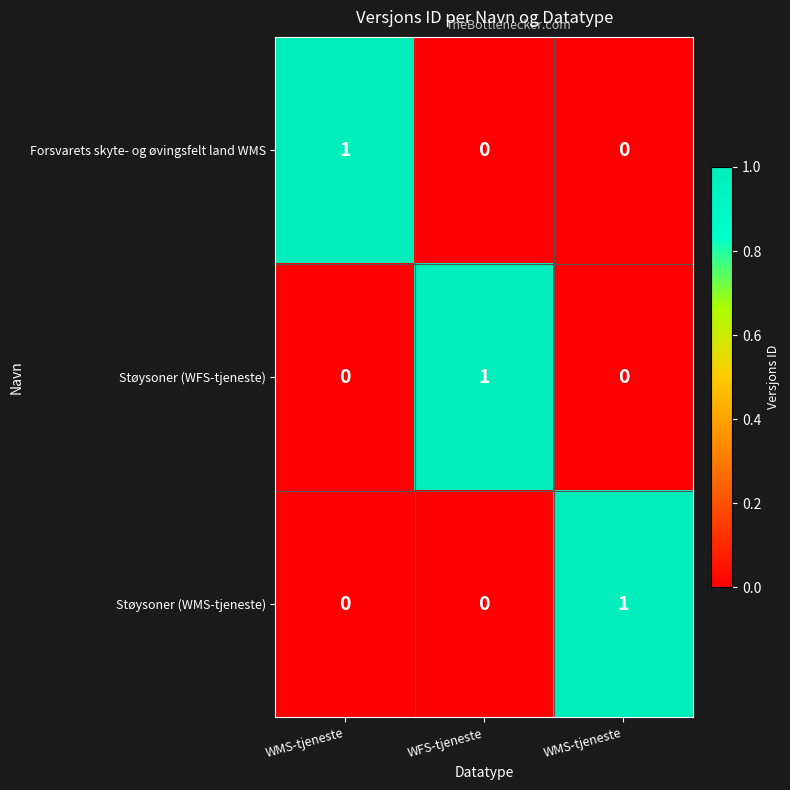

At which category is the sum across all series the highest?

WMS-tjeneste